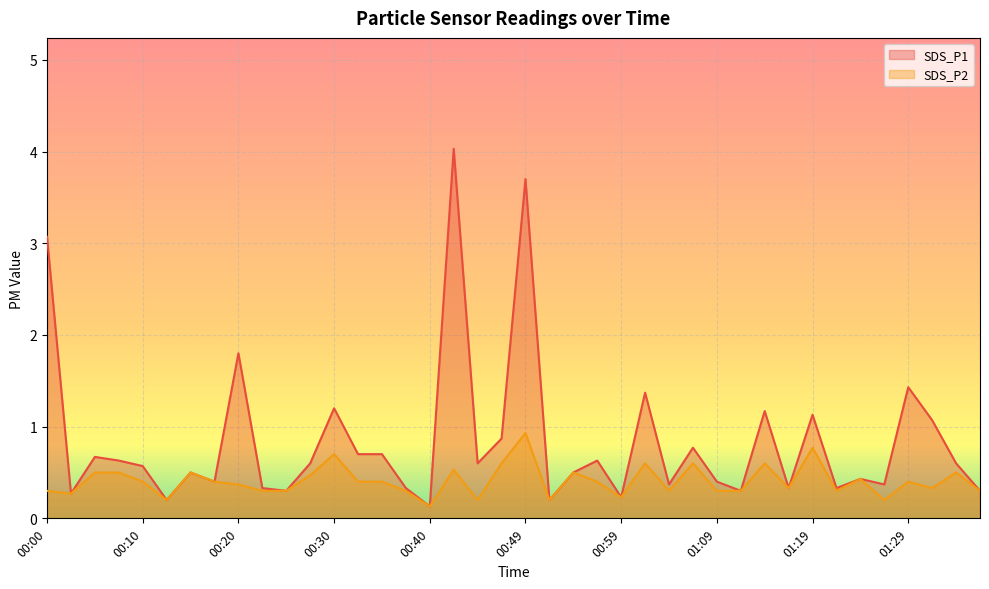

At 01:09, list the series in order from largest to smallest.

SDS_P1, SDS_P2